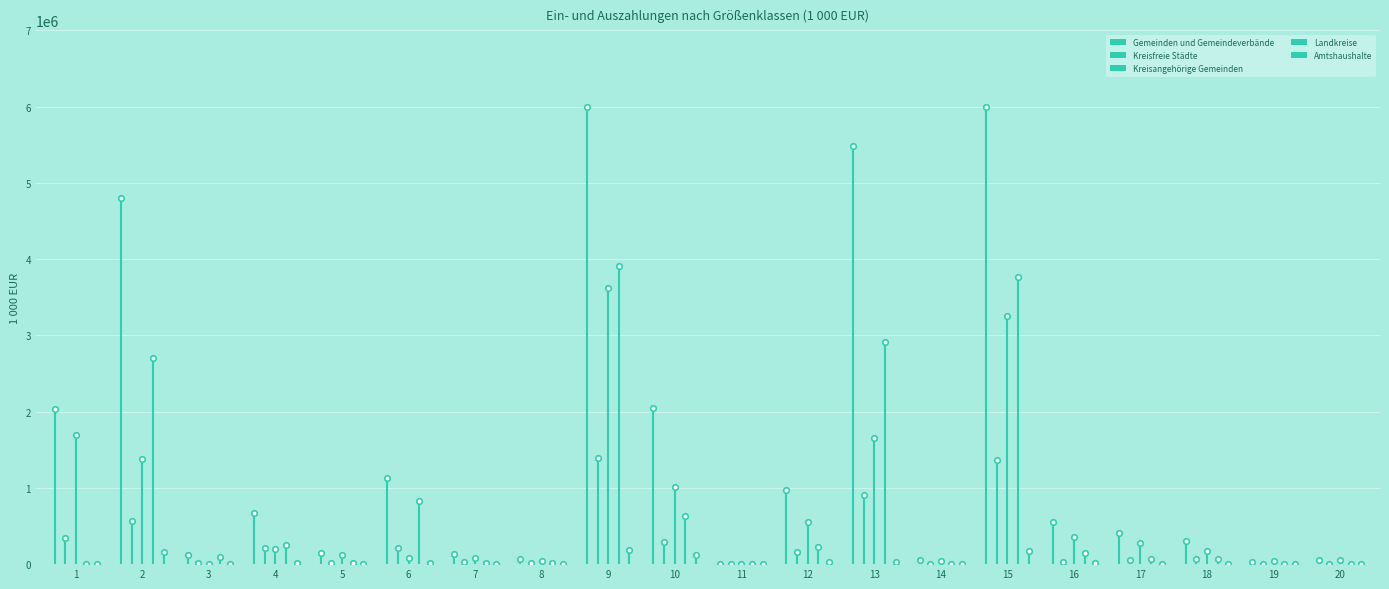

At 16, list the series in order from smallest to largest.

Amtshaushalte, Kreisfreie Städte, Landkreise, Kreisangehörige Gemeinden, Gemeinden und Gemeindeverbände